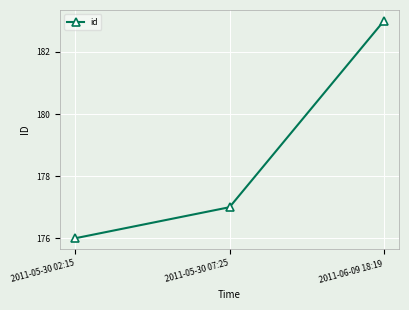

The chart shows a value of 281 at 2011-05-30 02:15. True or false?

False